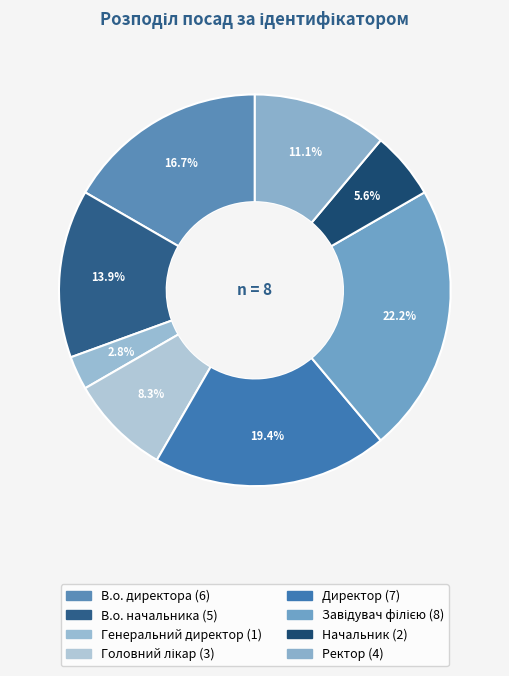

Between Головний лікар and Ректор, which is larger?

Ректор